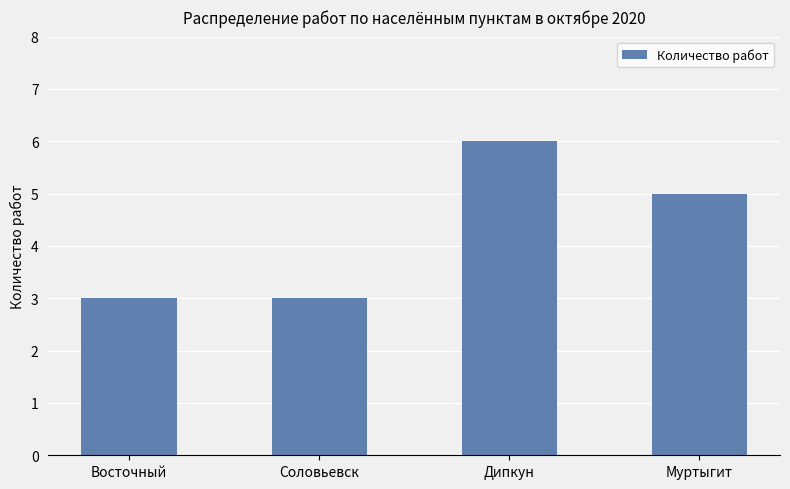

What is the ratio of the value at Дипкун to the value at Восточный?

2.0